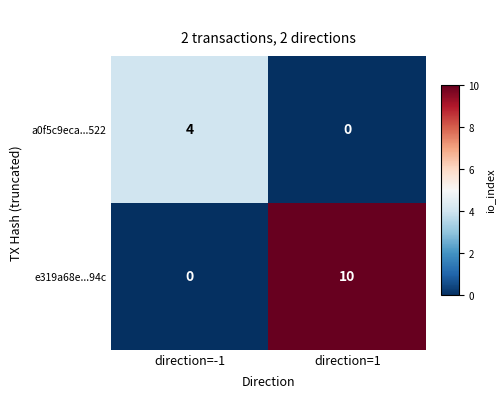

What is the total value across all series at direction=-1?

4